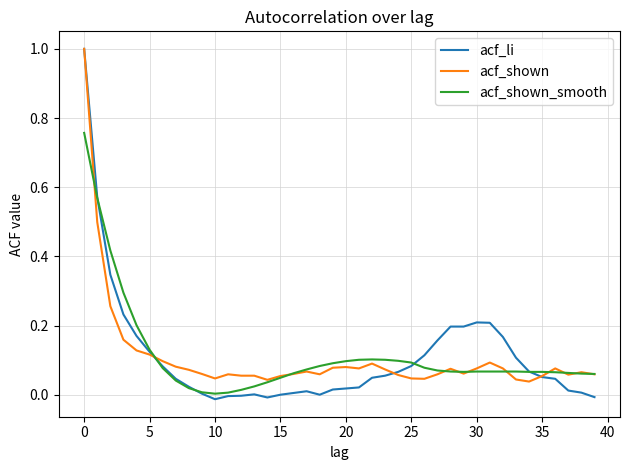

How many lines are shown in the chart?

3